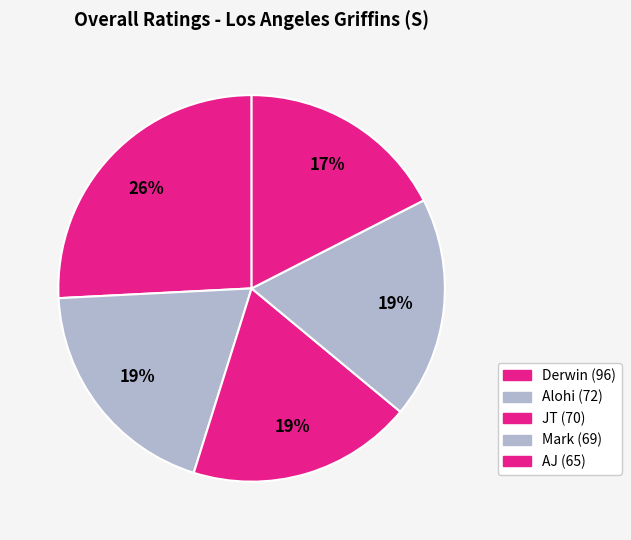

To the nearest percent, what portion does AJ represent?

17%